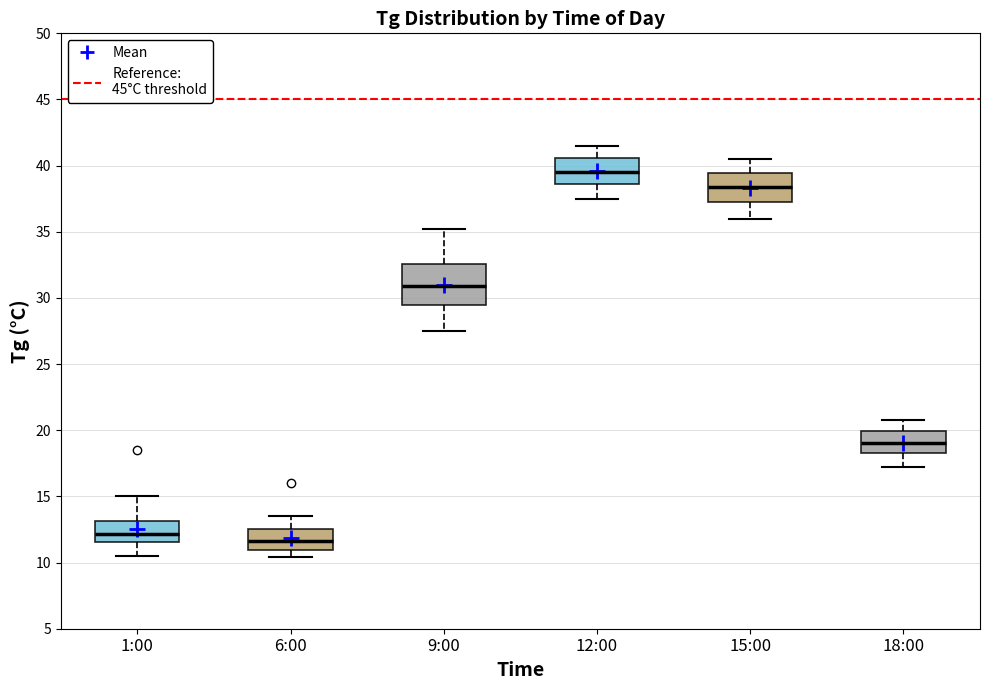

Where does the lower whisker of the box for 18:00 end on the y-axis? The values are not printed on the chart, so give them approximately, as read against the axis.

17.0